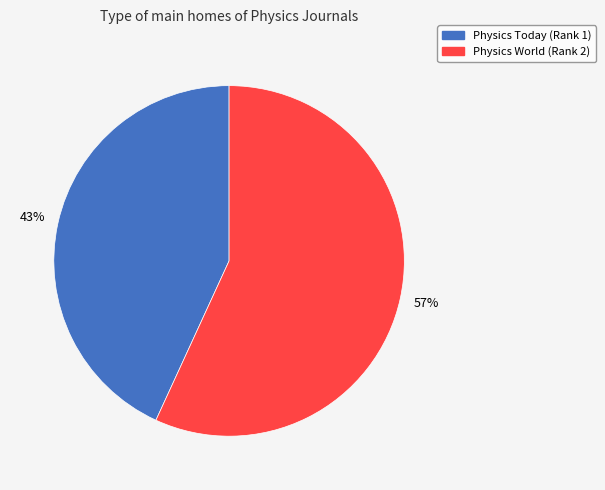

Count the number of slices in the pie.

2